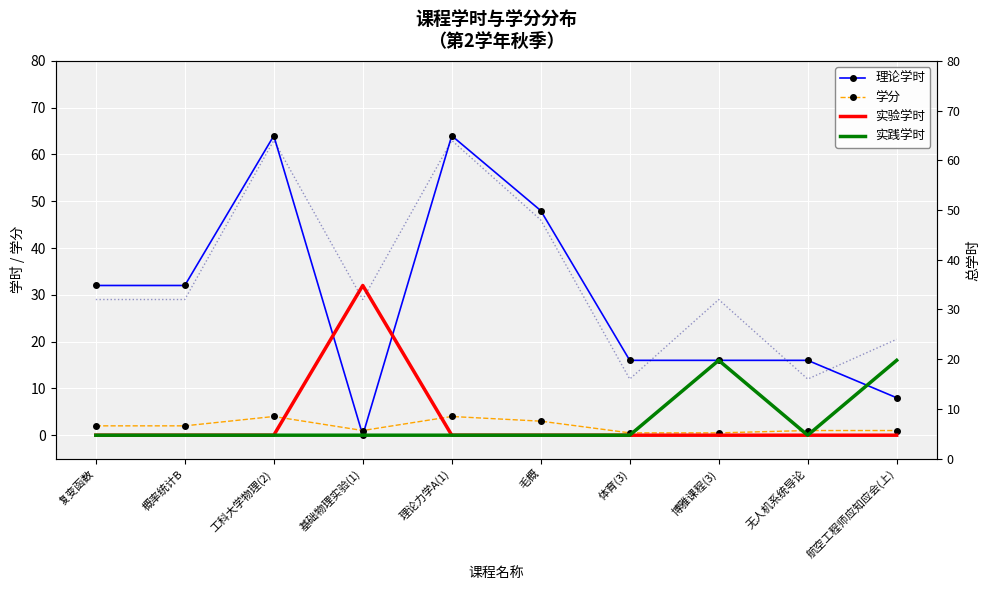

Where is the first local minimum for 理论学时?

基础物理实验(1)